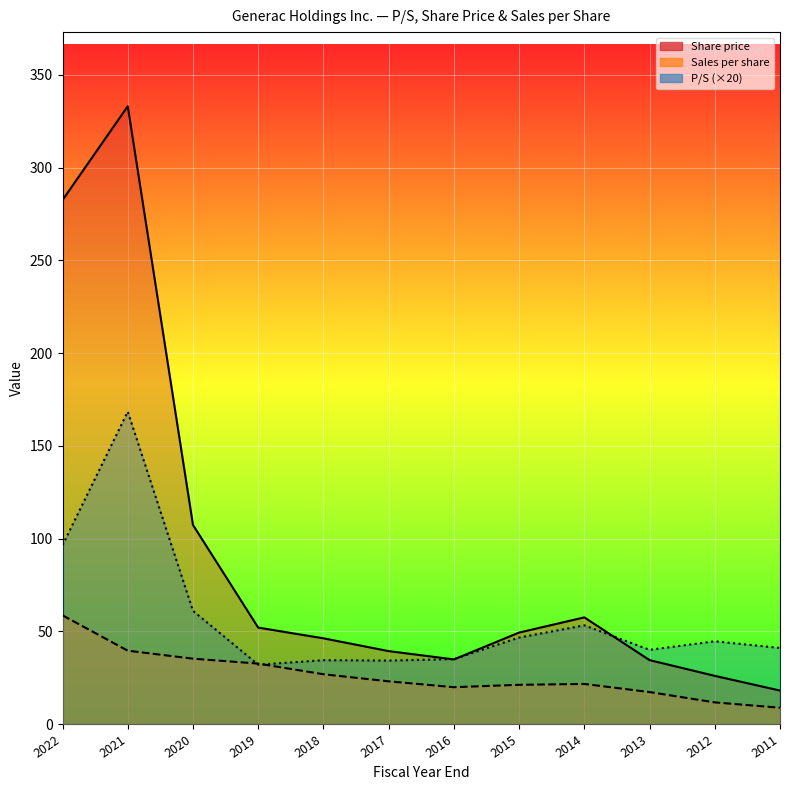

Which series changed the most between 2016 and 2011?

Share price